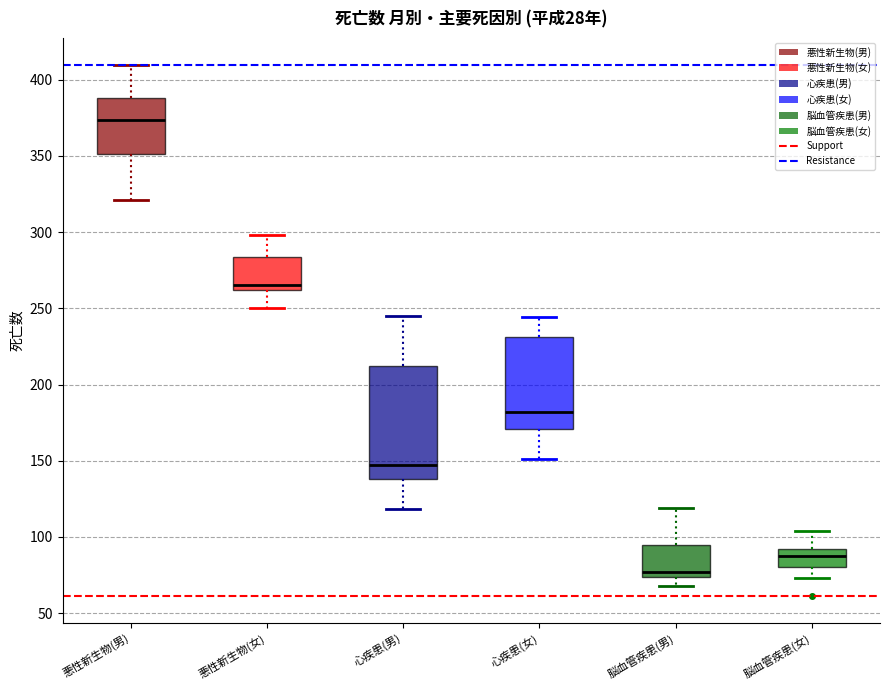

Reading left to right, read every box against the y-axis: the position of its median line, the range the box covers, and the ends of its whiskers. The values are not printed on the chart, so give them approximately, as read against the axis.

悪性新生物(男): median 375, box 350 to 390, whiskers 320 to 410
悪性新生物(女): median 265, box 260 to 285, whiskers 250 to 300
心疾患(男): median 150, box 140 to 210, whiskers 120 to 245
心疾患(女): median 180, box 170 to 230, whiskers 150 to 245
脳血管疾患(男): median 75 (just above the box's lower edge), box 75 to 95, whiskers 70 to 120
脳血管疾患(女): median 90 (inside the box), box 80 to 90, whiskers 75 to 105